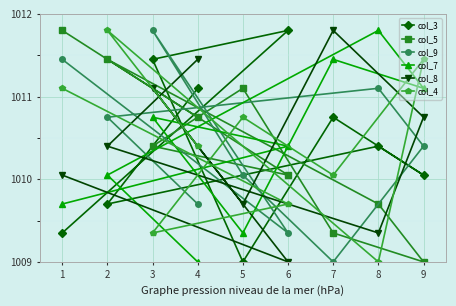

How many data points in col_4 are less than 1010?

3